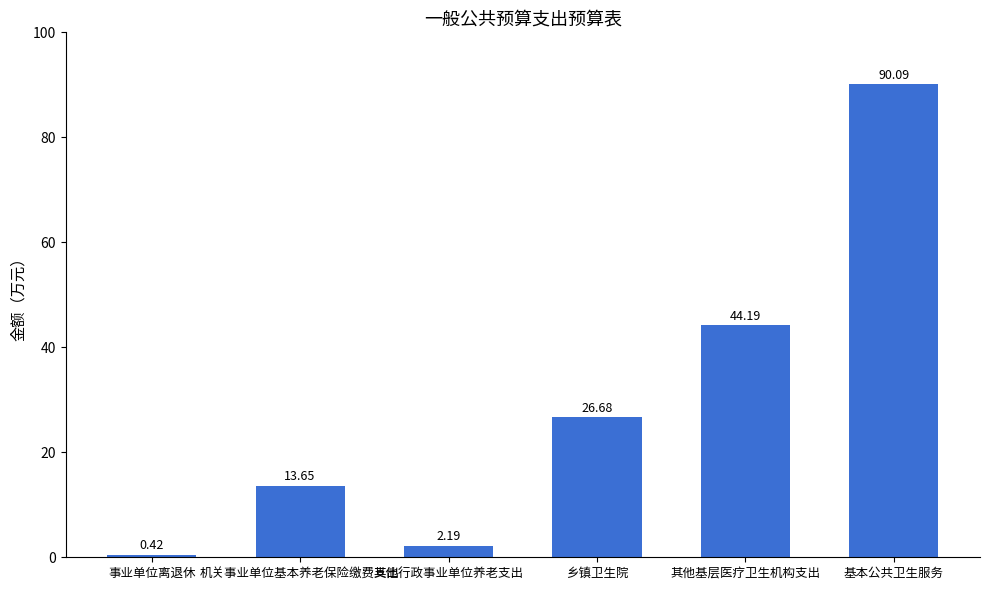

Rank the categories by value from lowest to highest.

事业单位离退休, 其他行政事业单位养老支出, 机关事业单位基本养老保险缴费支出, 乡镇卫生院, 其他基层医疗卫生机构支出, 基本公共卫生服务